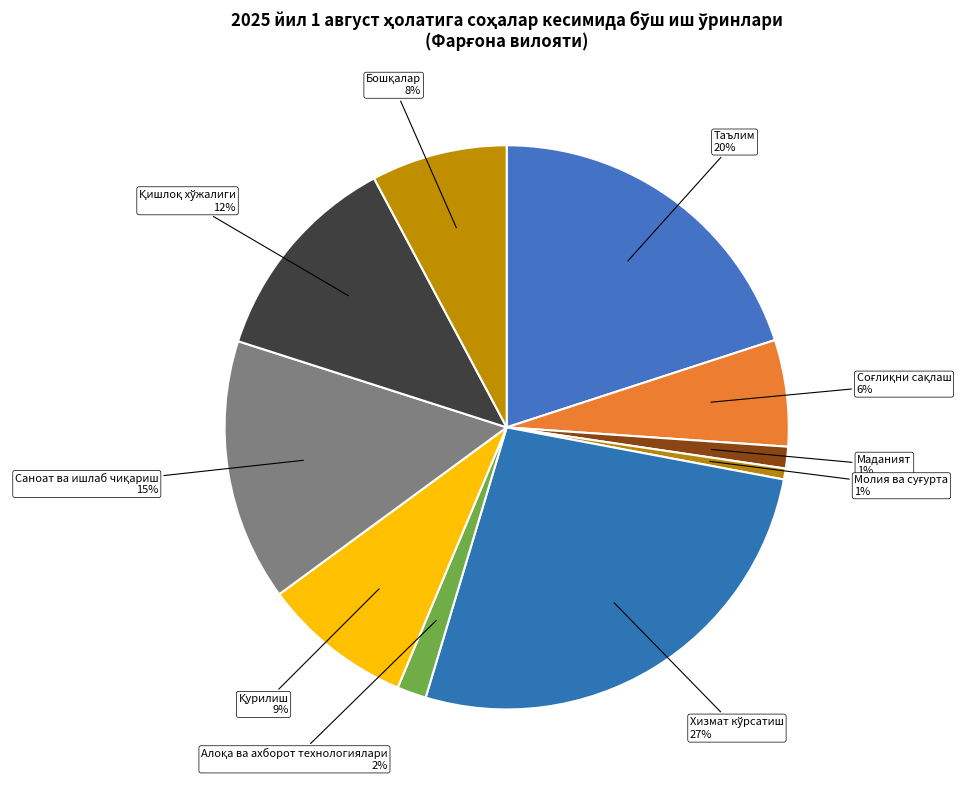

The Таълим slice represents 26% of the pie. True or false?

False